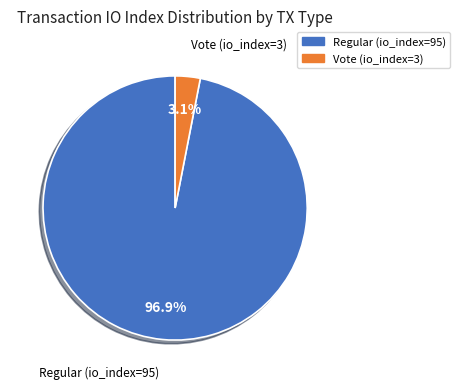

To the nearest percent, what portion does Vote (io_index=3) represent?

3%